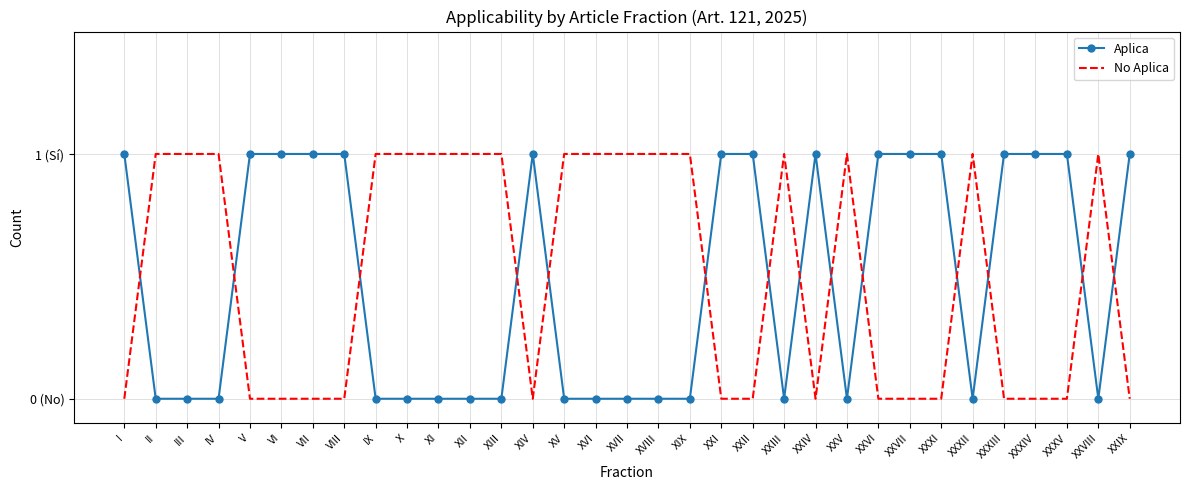

Rank the series by their average value, from highest to lowest.

No Aplica, Aplica